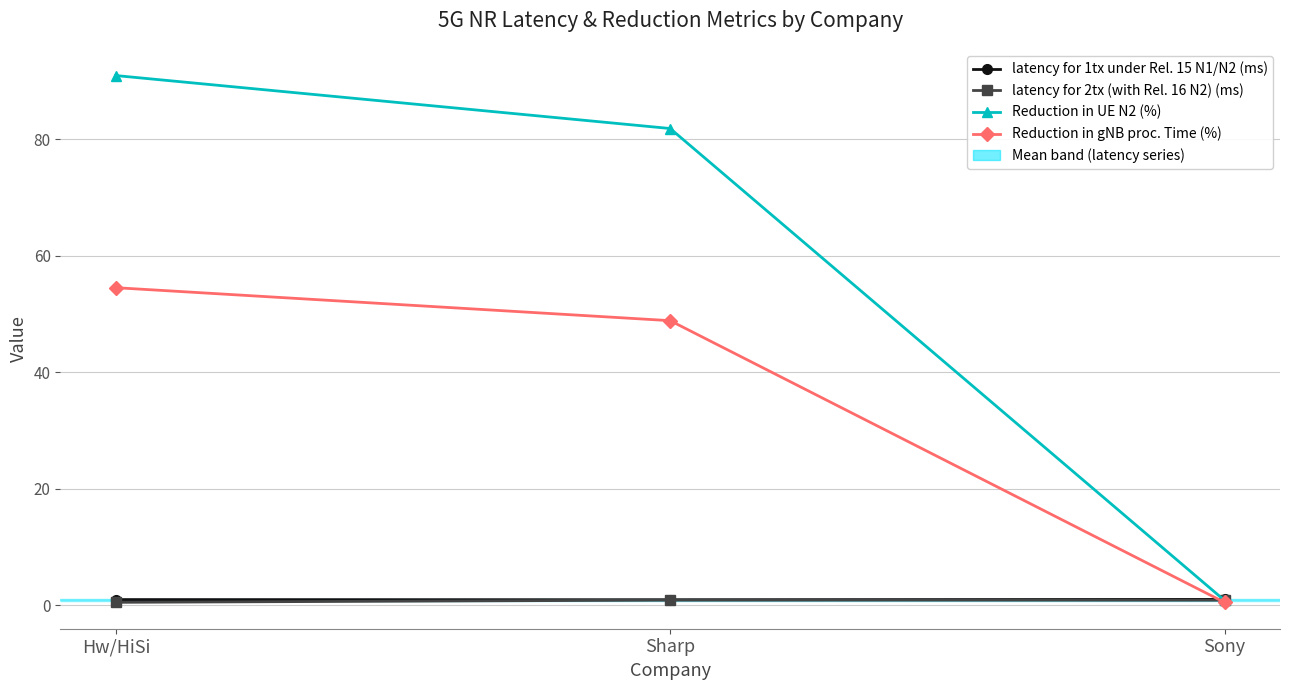

What is the difference between the second highest and minimum values in the Reduction in gNB proc. Time (%) series?

48.4